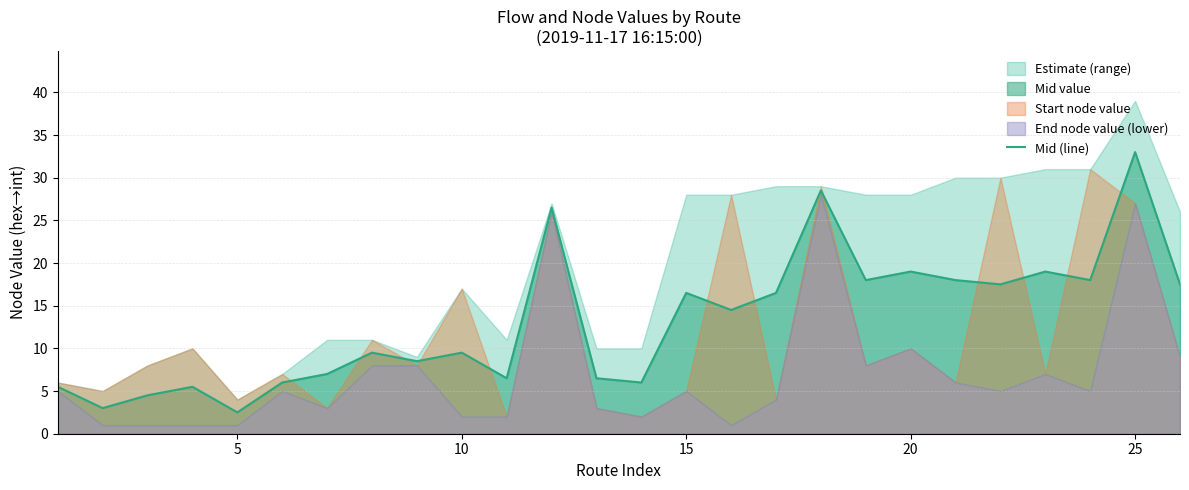

Reading left to right, what are all the values shown in this chart?

5.5	3.0	4.5	5.5	2.5	6.0	7.0	9.5	8.5	9.5	6.5	26.5	6.5	6.0	16.5	14.5	16.5	28.5	18.0	19.0	18.0	17.5	19.0	18.0	33.0	17.5